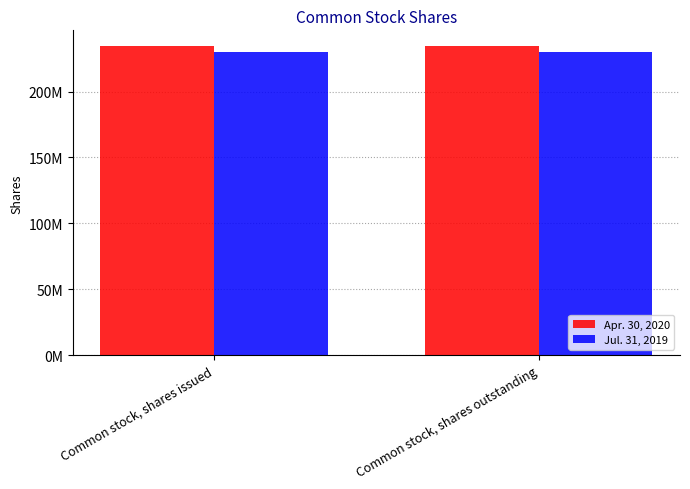

At which label is Apr. 30, 2020 closest to 234701014?

Common stock, shares issued